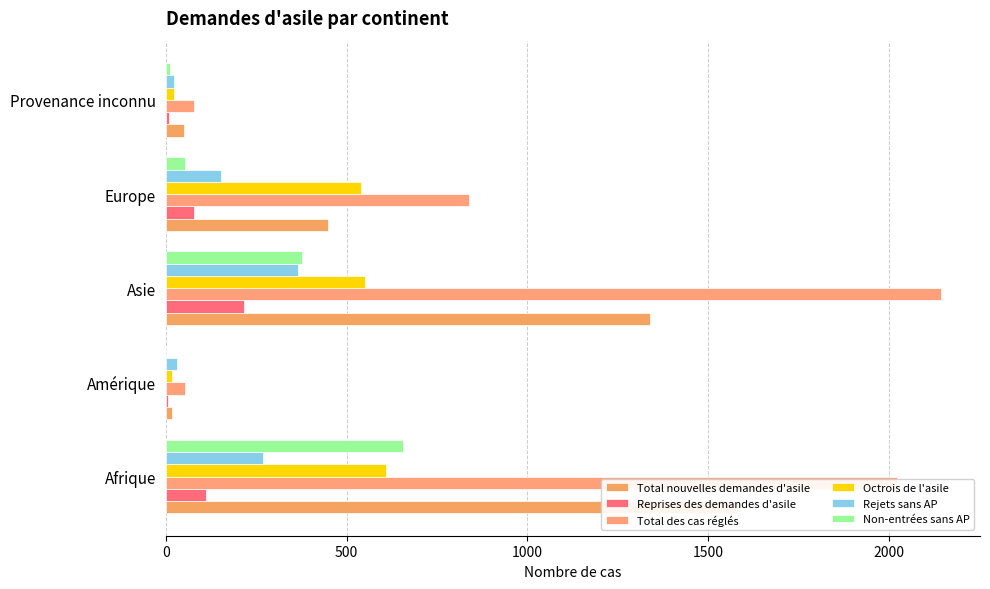

How many series are shown in this chart?

6